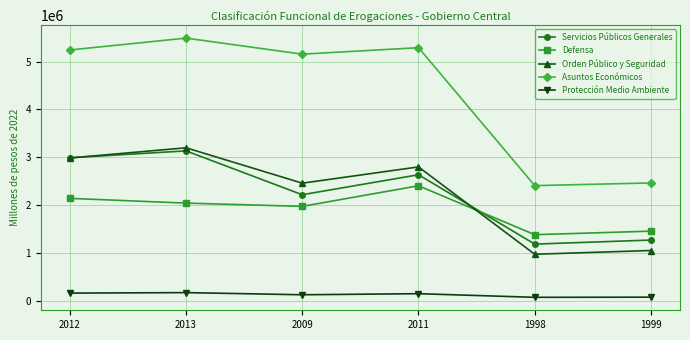

Which series has the largest total across all categories?

Asuntos Económicos